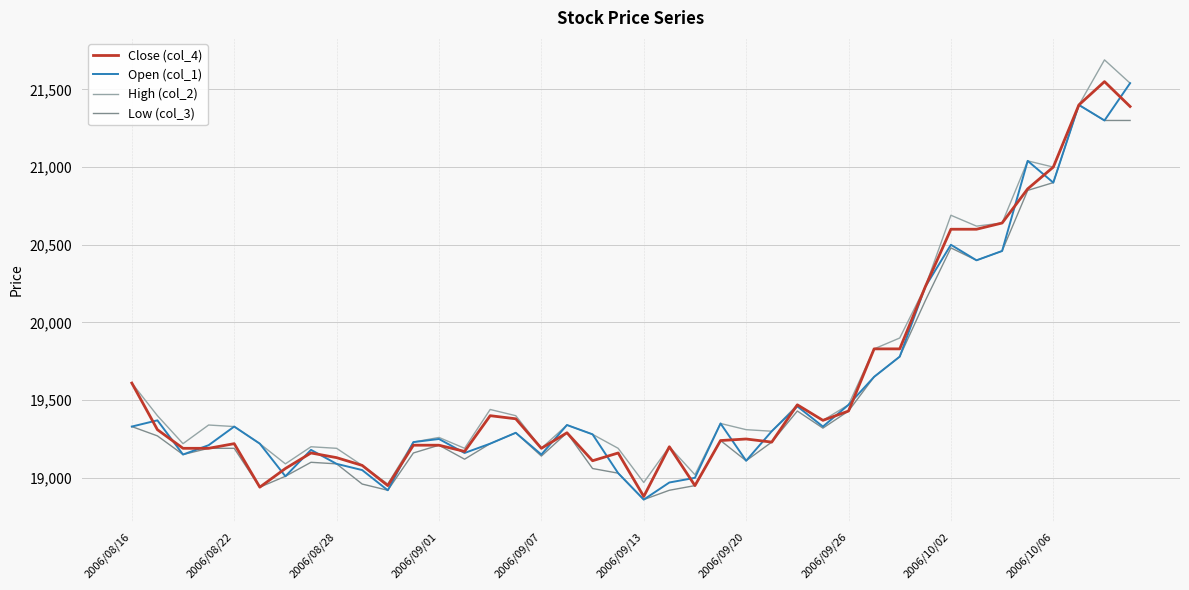

What is the greatest value displayed?

21690